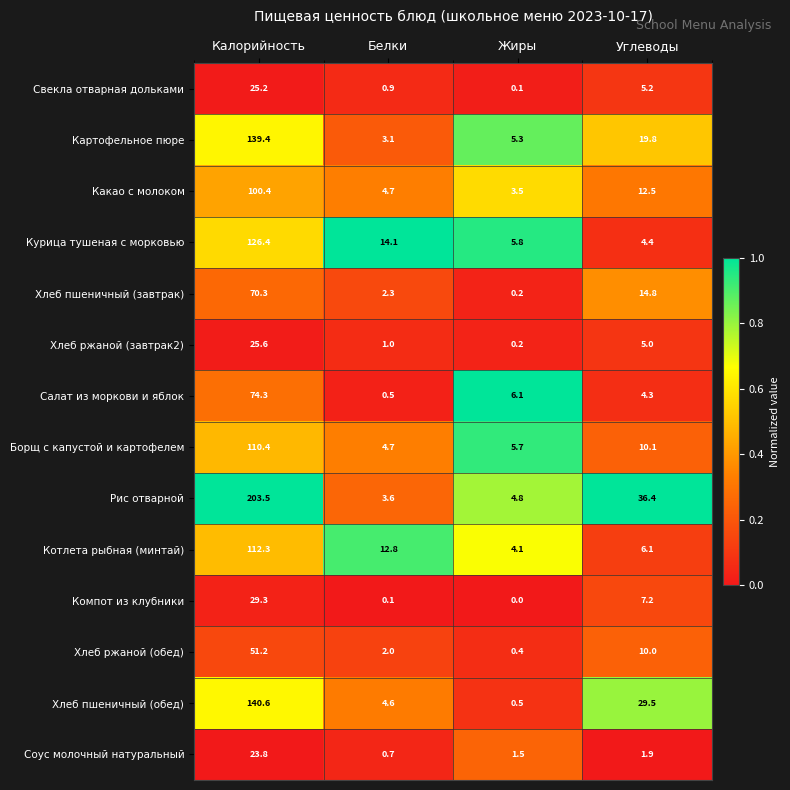

At which category is the sum across all series the highest?

Калорийность